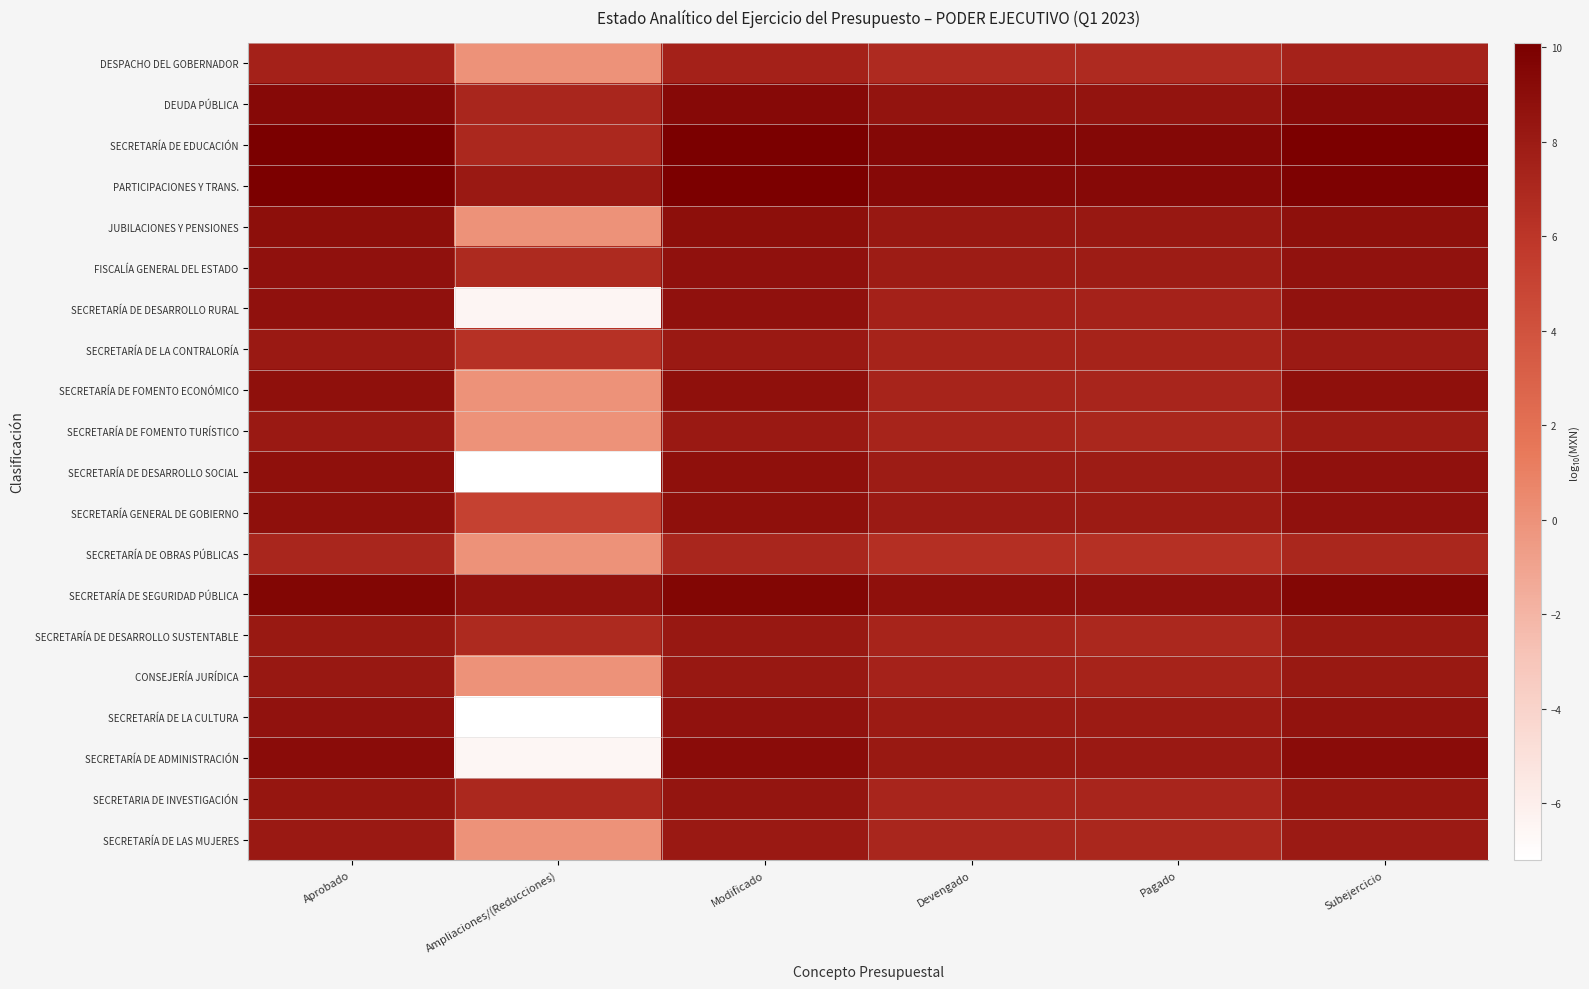

Reading left to right, extract all data points from this chart.

DESPACHO DEL GOBERNADOR: Aprobado=7.5	Ampliaciones/(Reducciones)=0.0	Modificado=7.5	Devengado=6.8	Pagado=6.8	Subejercicio=7.4
DEUDA PÚBLICA: Aprobado=9.3	Ampliaciones/(Reducciones)=7.2	Modificado=9.3	Devengado=8.5	Pagado=8.5	Subejercicio=9.2
SECRETARÍA DE EDUCACIÓN: Aprobado=10.1	Ampliaciones/(Reducciones)=7.0	Modificado=10.1	Devengado=9.5	Pagado=9.5	Subejercicio=10.0
PARTICIPACIONES Y TRANS.: Aprobado=10.0	Ampliaciones/(Reducciones)=8.1	Modificado=10.0	Devengado=9.3	Pagado=9.3	Subejercicio=9.9
JUBILACIONES Y PENSIONES: Aprobado=8.9	Ampliaciones/(Reducciones)=0.0	Modificado=8.9	Devengado=8.3	Pagado=8.2	Subejercicio=8.8
FISCALÍA GENERAL DEL ESTADO: Aprobado=8.7	Ampliaciones/(Reducciones)=6.9	Modificado=8.7	Devengado=7.9	Pagado=7.9	Subejercicio=8.6
SECRETARÍA DE DESARROLLO RURAL: Aprobado=8.7	Ampliaciones/(Reducciones)=-6.5	Modificado=8.7	Devengado=7.5	Pagado=7.4	Subejercicio=8.7
SECRETARÍA DE LA CONTRALORÍA: Aprobado=8.1	Ampliaciones/(Reducciones)=6.4	Modificado=8.1	Devengado=7.4	Pagado=7.3	Subejercicio=8.0
SECRETARÍA DE FOMENTO ECONÓMICO: Aprobado=8.8	Ampliaciones/(Reducciones)=0.0	Modificado=8.8	Devengado=7.3	Pagado=7.2	Subejercicio=8.8
SECRETARÍA DE FOMENTO TURÍSTICO: Aprobado=8.1	Ampliaciones/(Reducciones)=0.0	Modificado=8.1	Devengado=7.3	Pagado=7.1	Subejercicio=8.0
SECRETARÍA DE DESARROLLO SOCIAL: Aprobado=8.8	Ampliaciones/(Reducciones)=-7.2	Modificado=8.8	Devengado=7.9	Pagado=7.9	Subejercicio=8.7
SECRETARÍA GENERAL DE GOBIERNO: Aprobado=8.8	Ampliaciones/(Reducciones)=5.2	Modificado=8.8	Devengado=8.0	Pagado=8.0	Subejercicio=8.7
SECRETARÍA DE OBRAS PÚBLICAS: Aprobado=7.2	Ampliaciones/(Reducciones)=0.0	Modificado=7.2	Devengado=6.5	Pagado=6.4	Subejercicio=7.1
SECRETARÍA DE SEGURIDAD PÚBLICA: Aprobado=9.6	Ampliaciones/(Reducciones)=8.6	Modificado=9.6	Devengado=8.8	Pagado=8.7	Subejercicio=9.5
SECRETARÍA DE DESARROLLO SUSTENTABLE: Aprobado=8.2	Ampliaciones/(Reducciones)=6.9	Modificado=8.2	Devengado=7.3	Pagado=7.0	Subejercicio=8.2
CONSEJERÍA JURÍDICA: Aprobado=8.2	Ampliaciones/(Reducciones)=0.0	Modificado=8.2	Devengado=7.4	Pagado=7.4	Subejercicio=8.1
SECRETARÍA DE LA CULTURA: Aprobado=8.7	Ampliaciones/(Reducciones)=-7.2	Modificado=8.7	Devengado=8.0	Pagado=7.9	Subejercicio=8.6
SECRETARÍA DE ADMINISTRACIÓN: Aprobado=9.1	Ampliaciones/(Reducciones)=-6.5	Modificado=9.1	Devengado=8.2	Pagado=8.1	Subejercicio=9.1
SECRETARIA DE INVESTIGACIÓN: Aprobado=8.4	Ampliaciones/(Reducciones)=7.1	Modificado=8.4	Devengado=7.2	Pagado=7.2	Subejercicio=8.4
SECRETARÍA DE LAS MUJERES: Aprobado=8.1	Ampliaciones/(Reducciones)=0.0	Modificado=8.1	Devengado=7.1	Pagado=7.1	Subejercicio=8.0